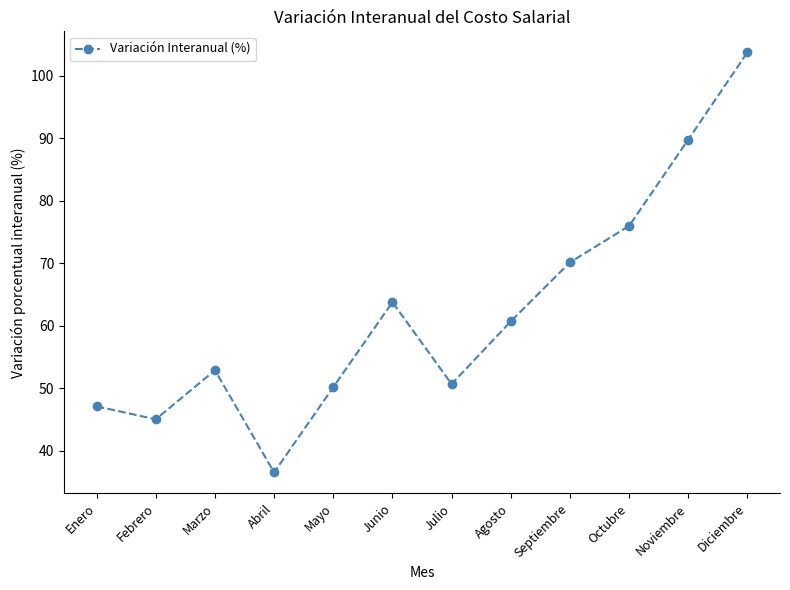

What is the label of the 3rd point from the right?

Octubre